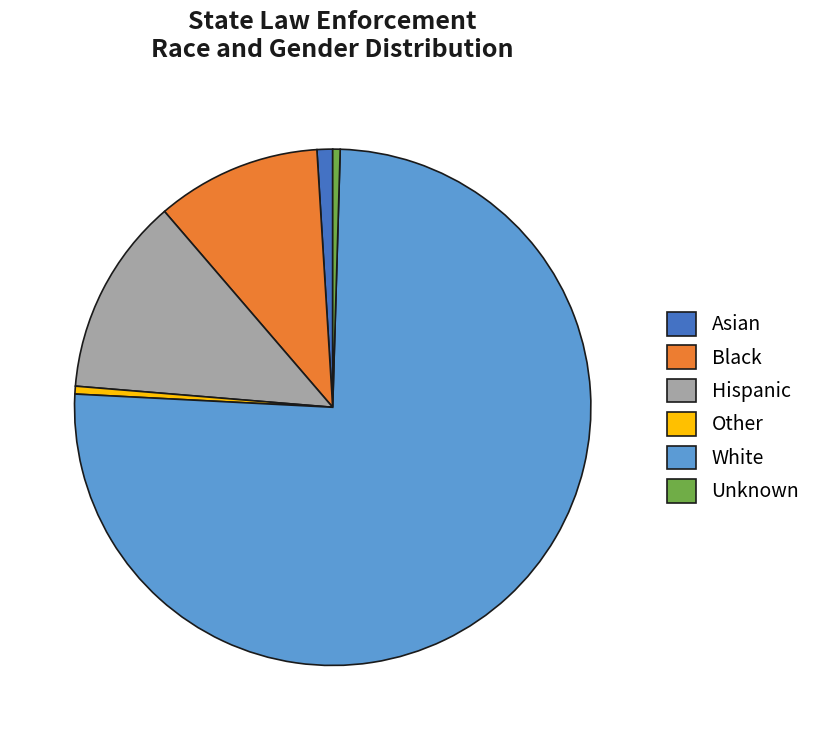

What is the largest slice in the pie chart?

White